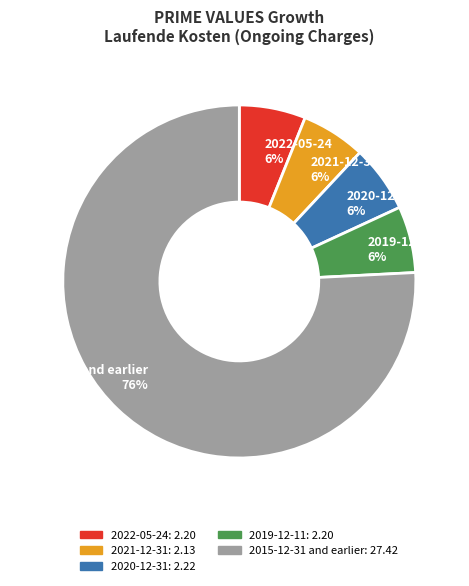

Does 2022-05-24 account for over 50% of the chart?

No